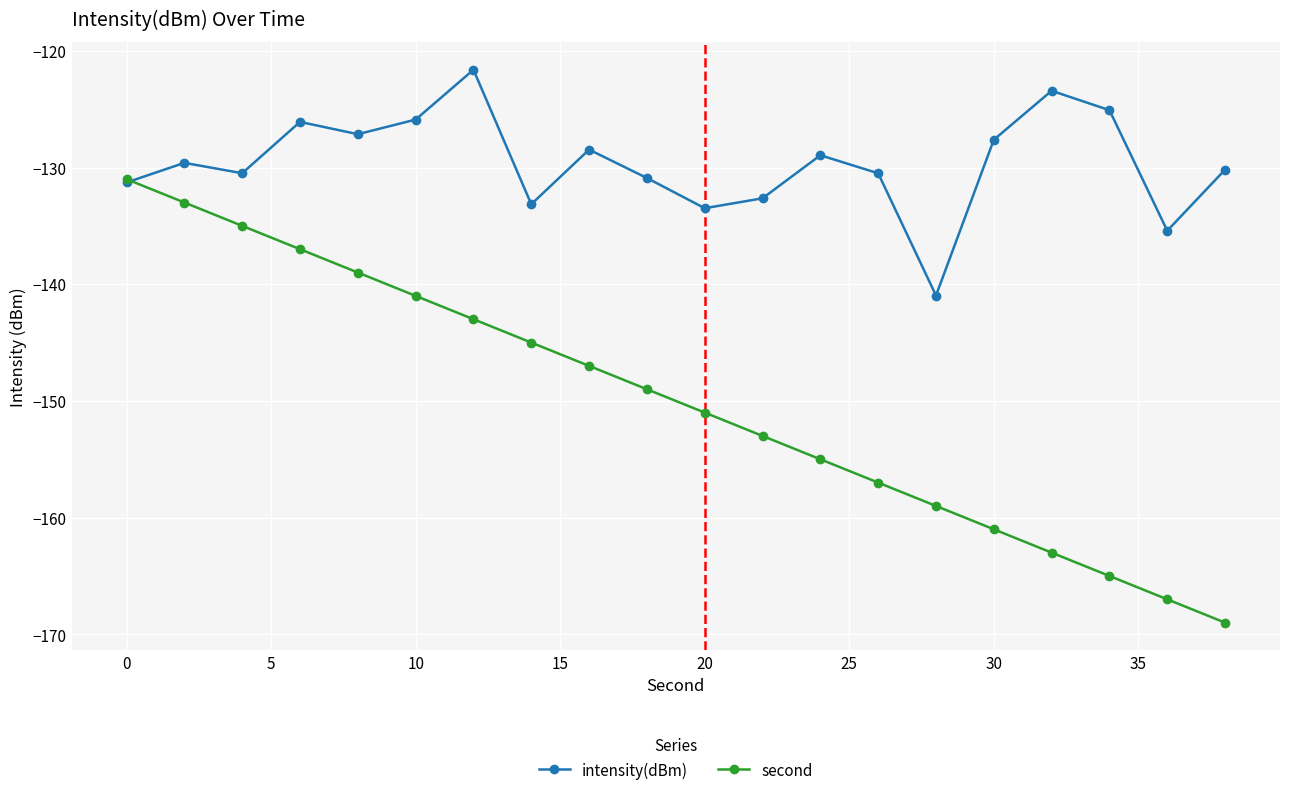

Which series has the largest total across all categories?

intensity(dBm)